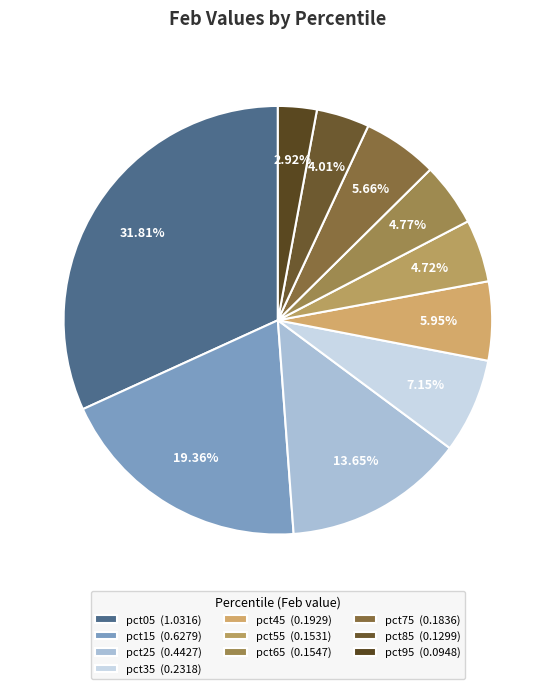

To the nearest percent, what portion does pct45 represent?

6%